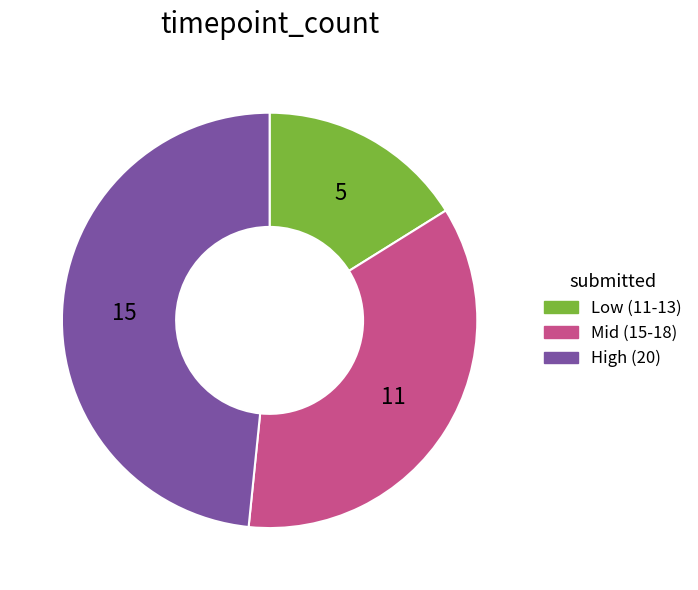

Does Mid (15-18) represent more than half of the total?

No